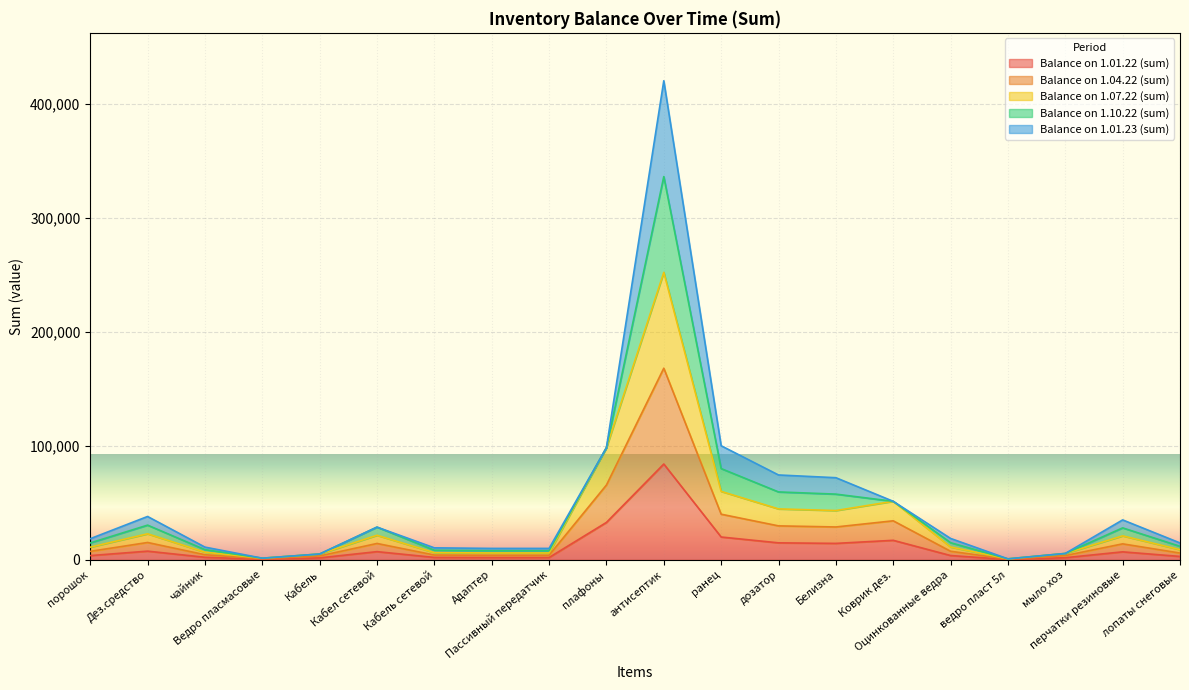

The value of Balance on 1.04.22 (sum) at антисептик is 109258.9. True or false?

False